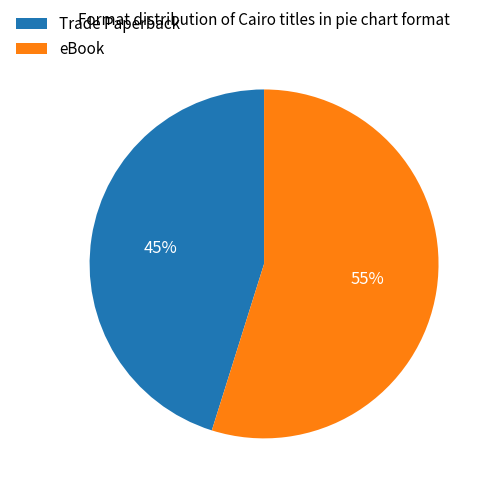

Do Trade Paperback and eBook together represent more than half of the pie?

Yes